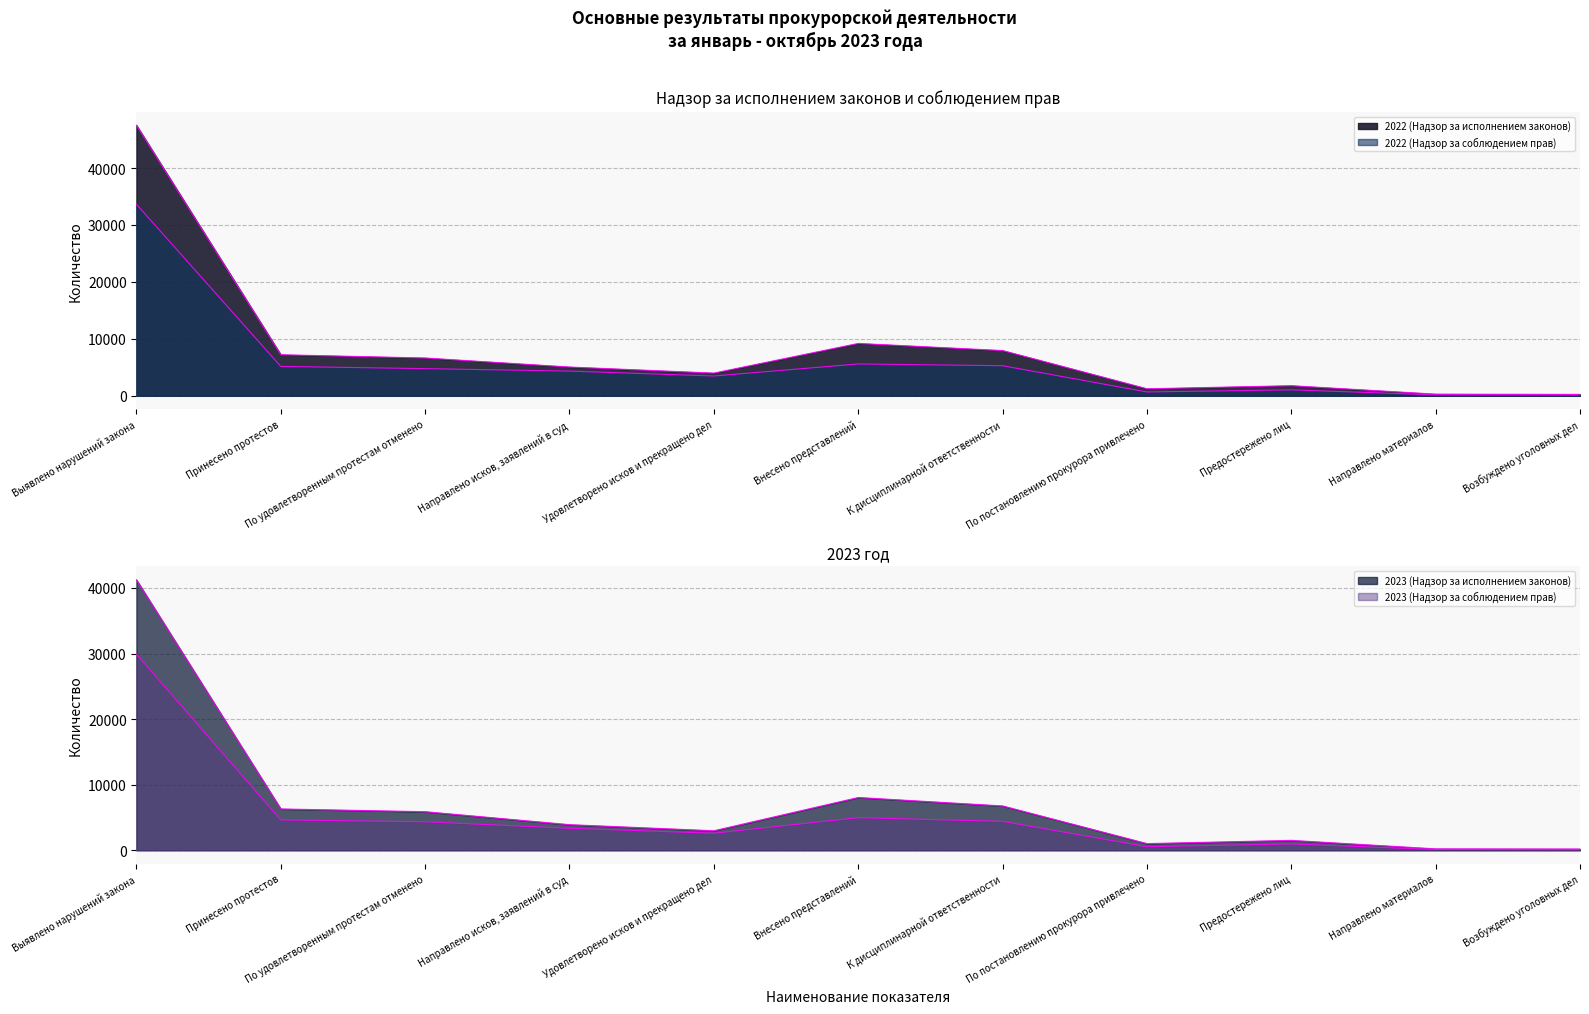

What is the sum of all 2022 (Надзор за исполнением законов) values?

91021